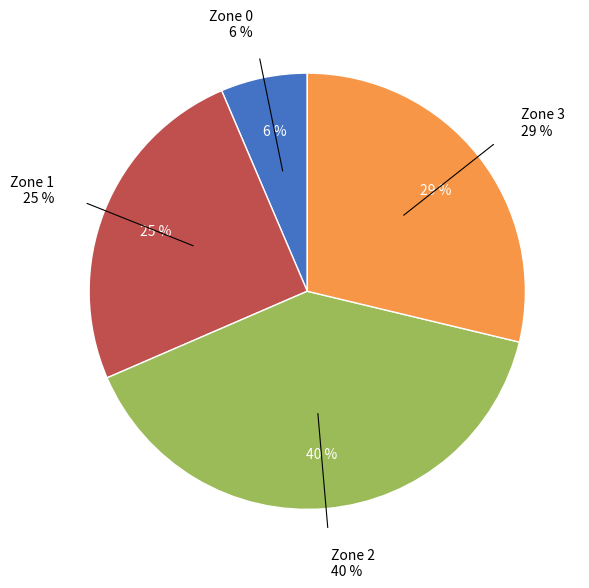

Count the number of slices in the pie.

4